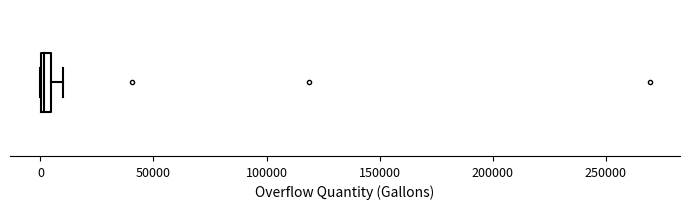

Where is the left edge of the box on the x-axis? The values are not printed on the chart, so give them approximately, as read against the axis.

0